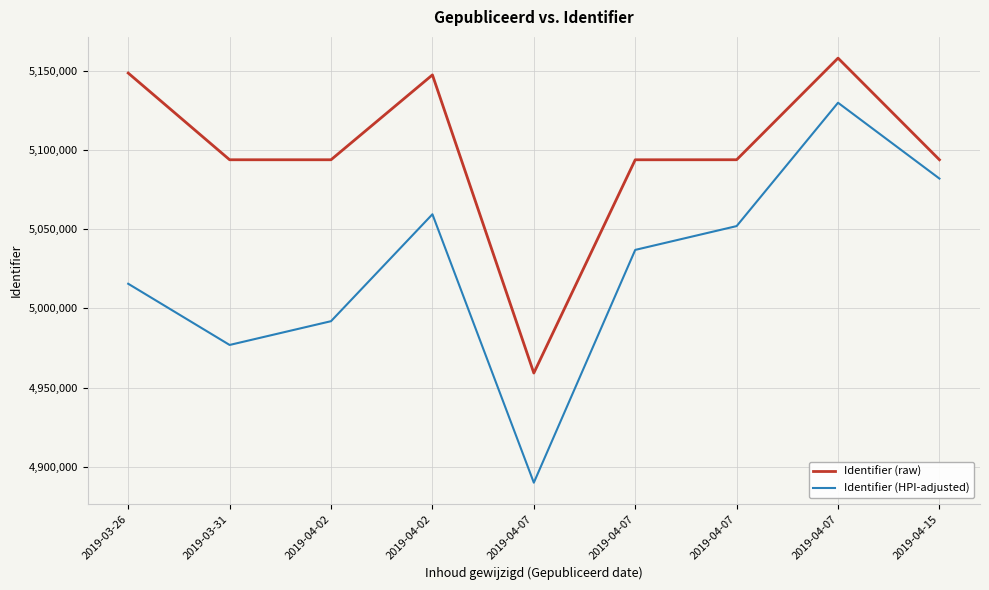

How many lines are shown in the chart?

2